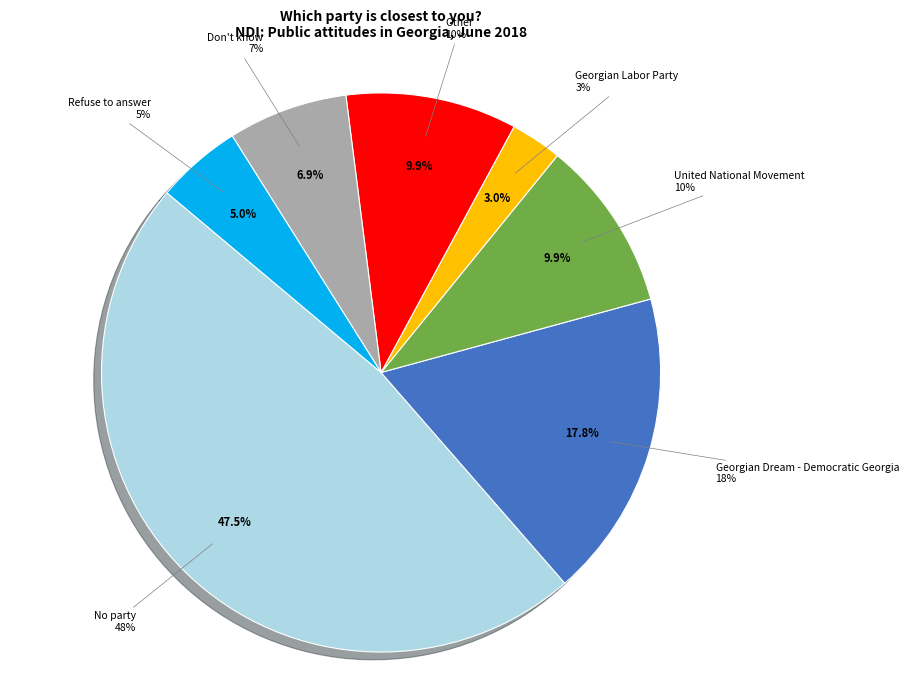

To the nearest percent, what is the combined percentage of Georgian Dream - Democratic Georgia and Other?

28%